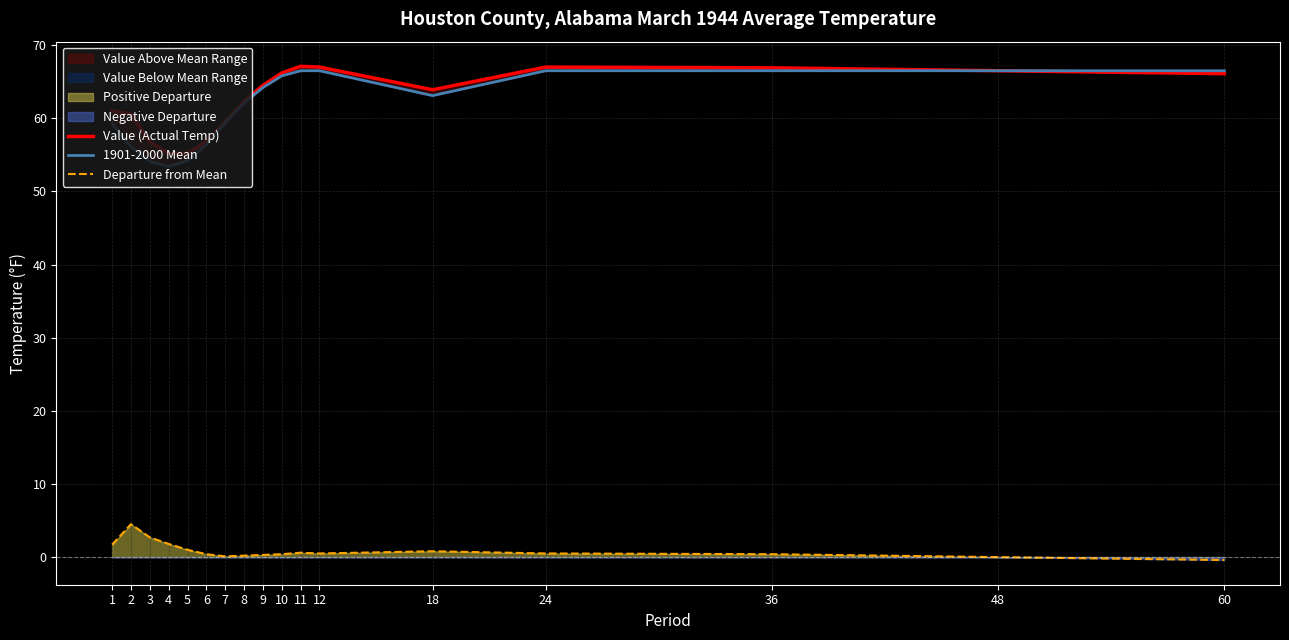

What is the difference between the maximum and minimum values in the 1901-2000 Mean series?

13.1